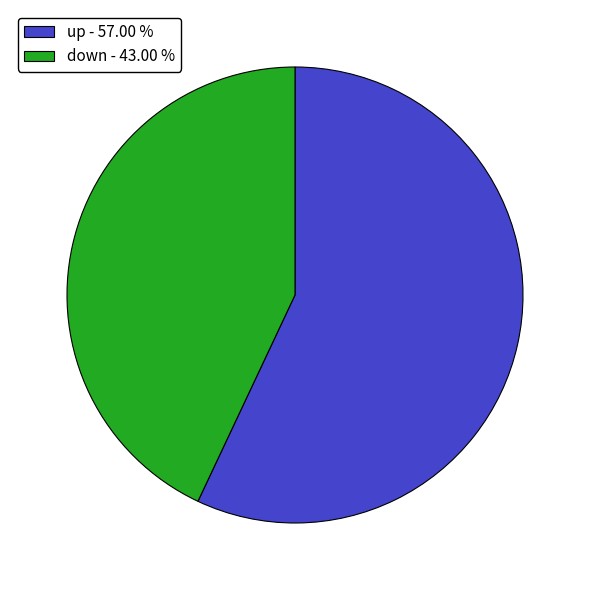

Is it true that down is 43% of the pie?

True